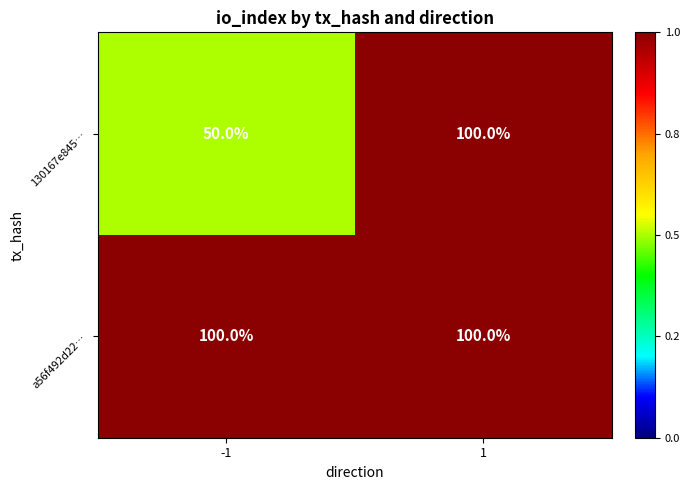

What is the total value across all series at -1?

150